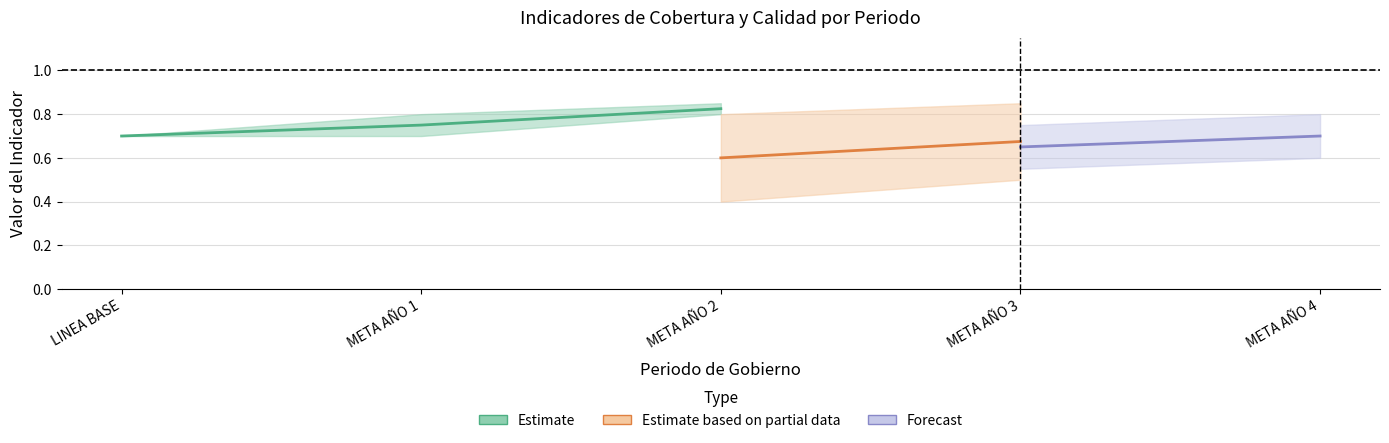

At how many categories does at least one series exceed 0?

5